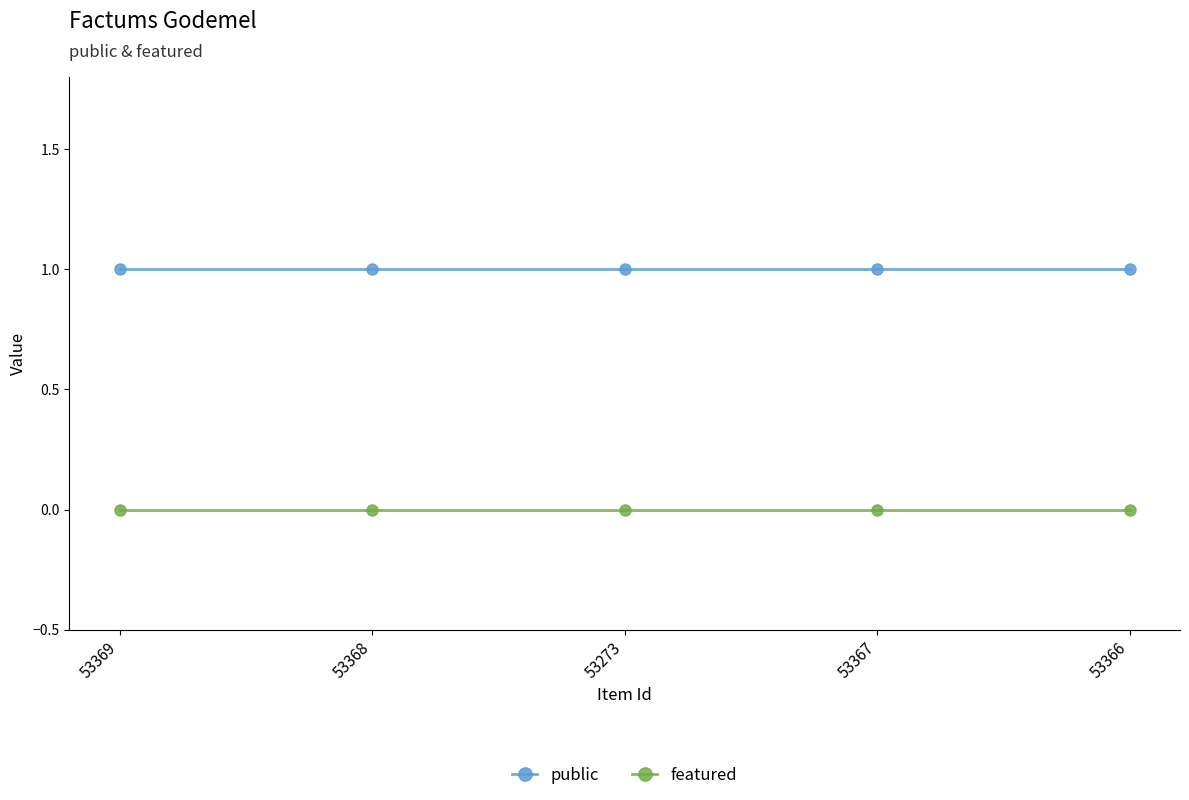

Is it true that featured equals 0 at 53368?

True